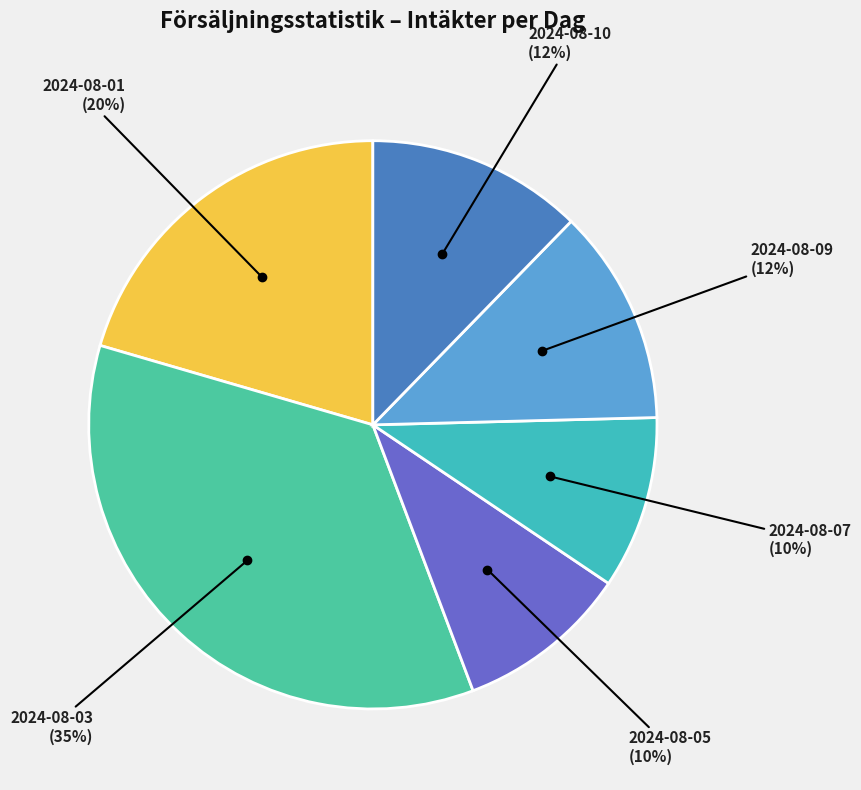

To the nearest percent, what is the average slice percentage?

17%